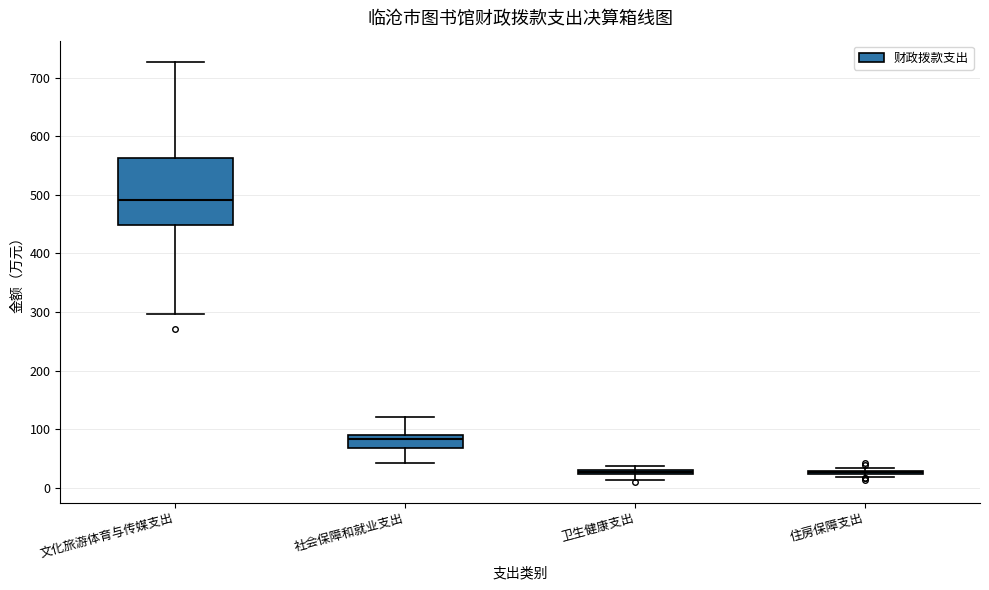

Which box is the tallest, from its lower edge to its upper edge?

文化旅游体育与传媒支出